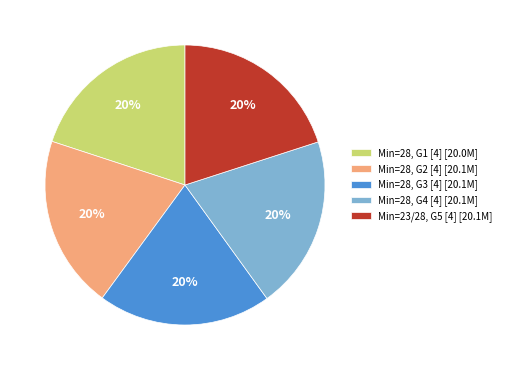

How many segments does this pie chart have?

5